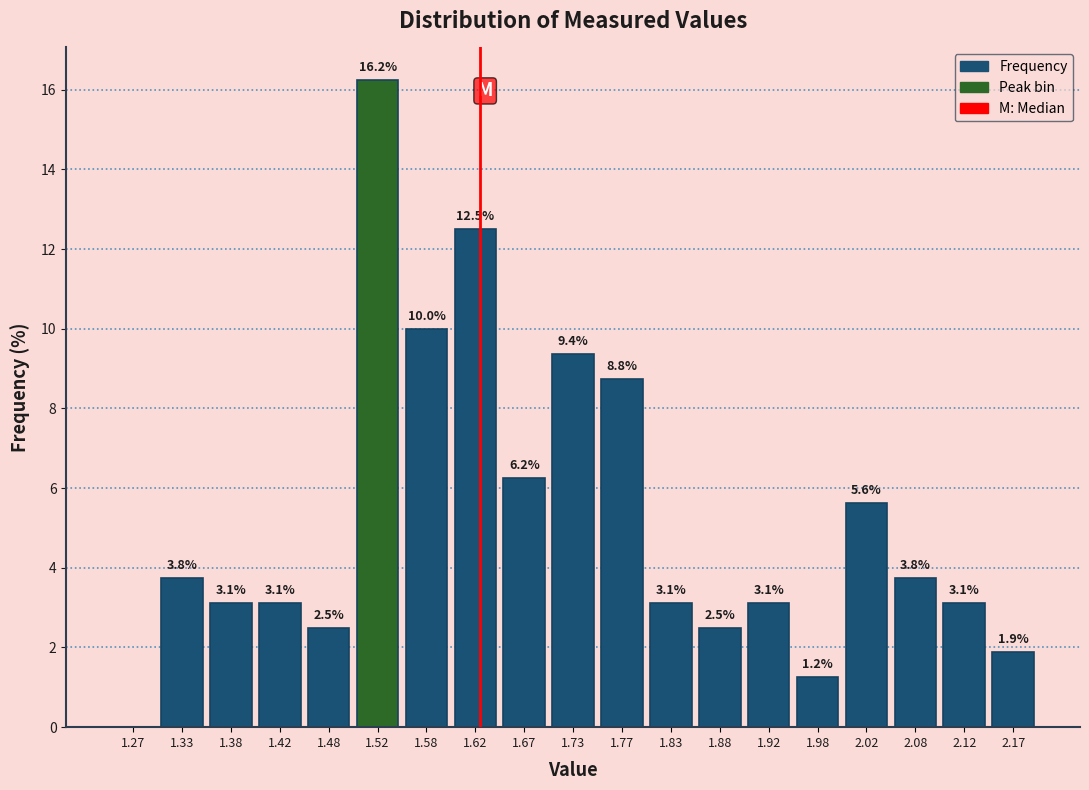

Which range on the x-axis has the tallest bar?

1.50 to 1.55